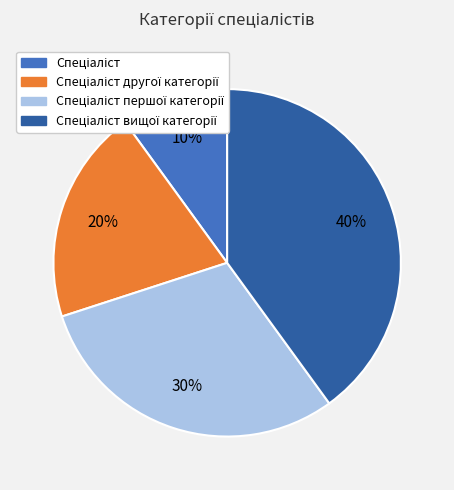

Does any single category account for the majority?

No